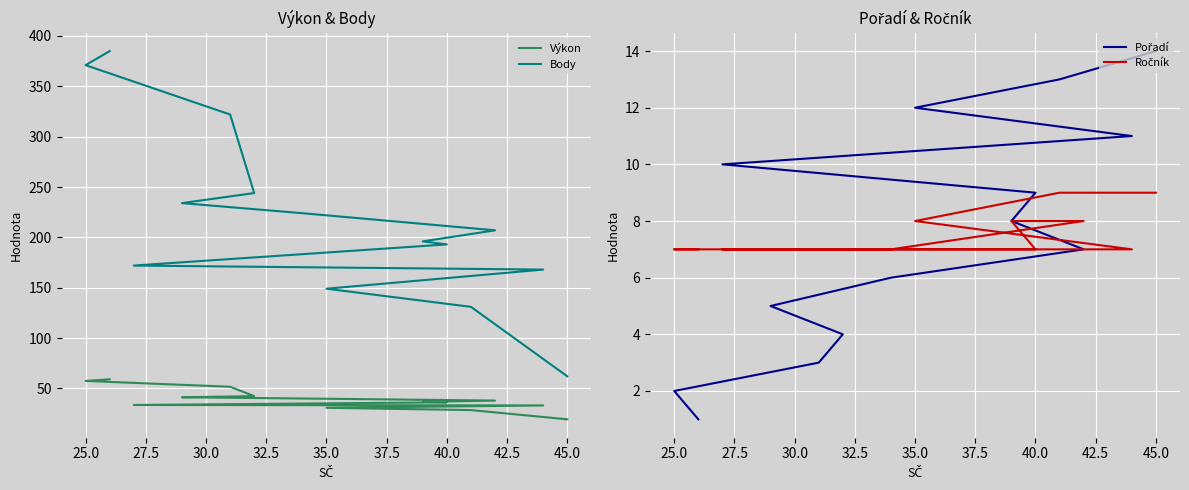

What is the label of the 4th point from the left?

30.0